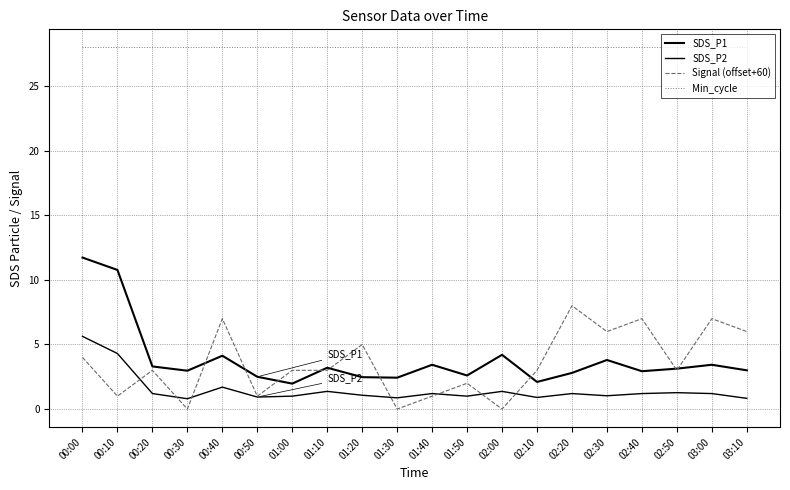

What is the difference between the maximum and minimum values in the Signal (offset+60) series?

8.0